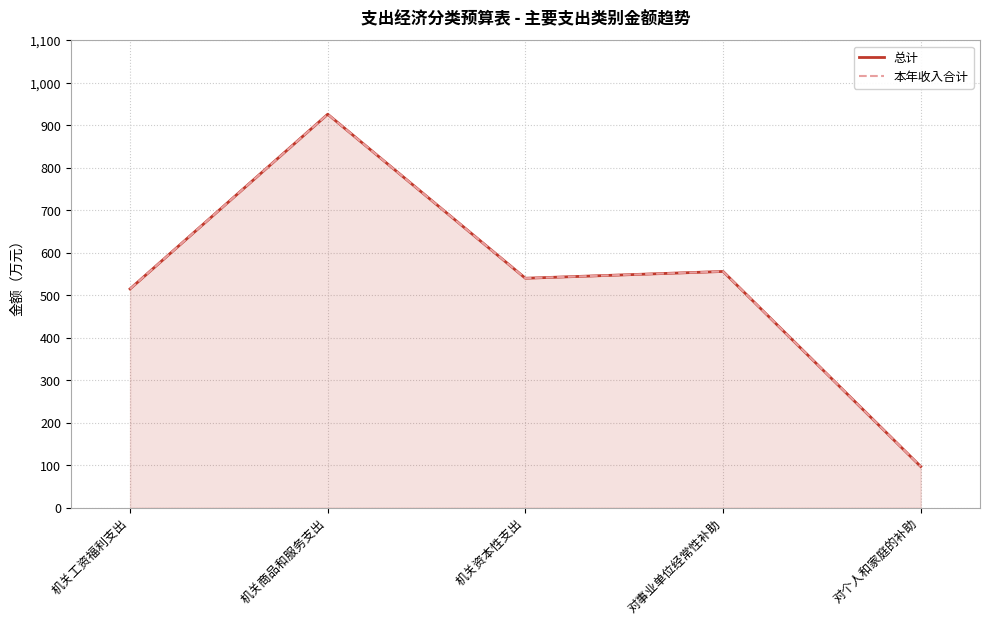

The 本年收入合计 series shows 556 at 对事业单位经常性补助. True or false?

True